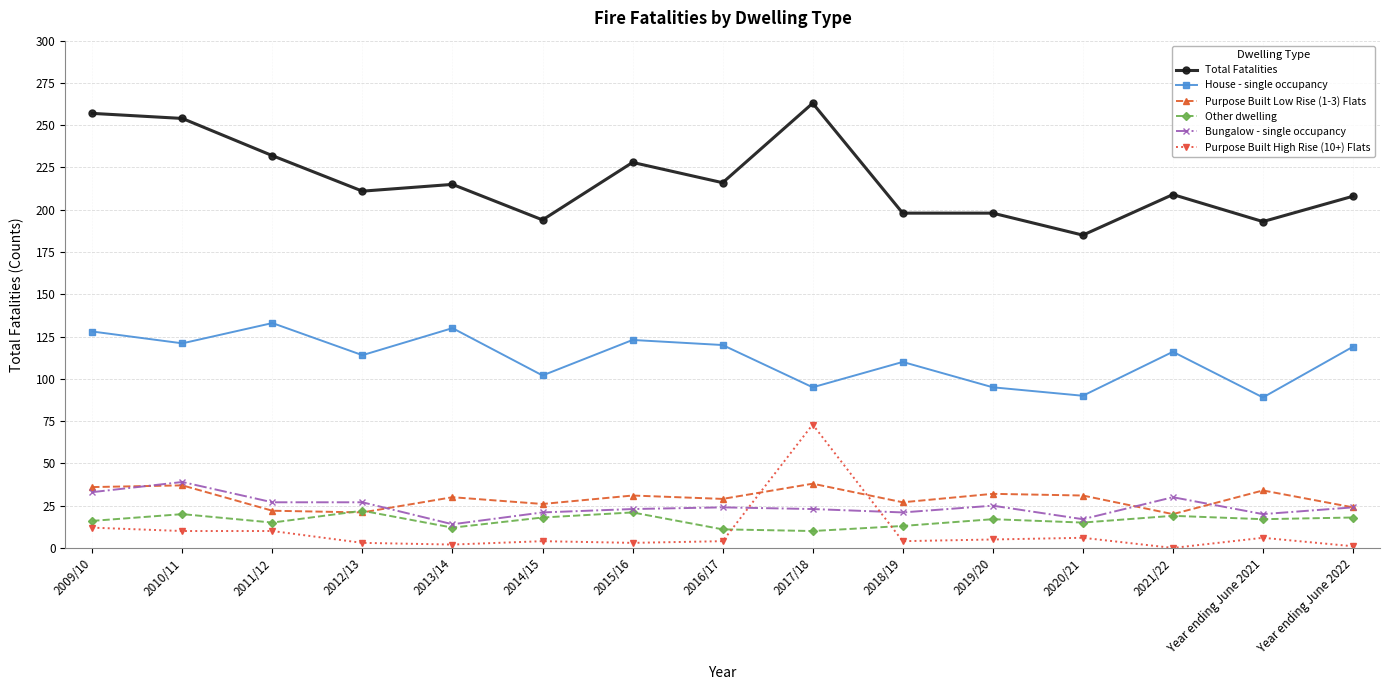

Is the value of Purpose Built High Rise (10+) Flats at 2021/22 greater than the value of Total Fatalities at 2018/19?

No